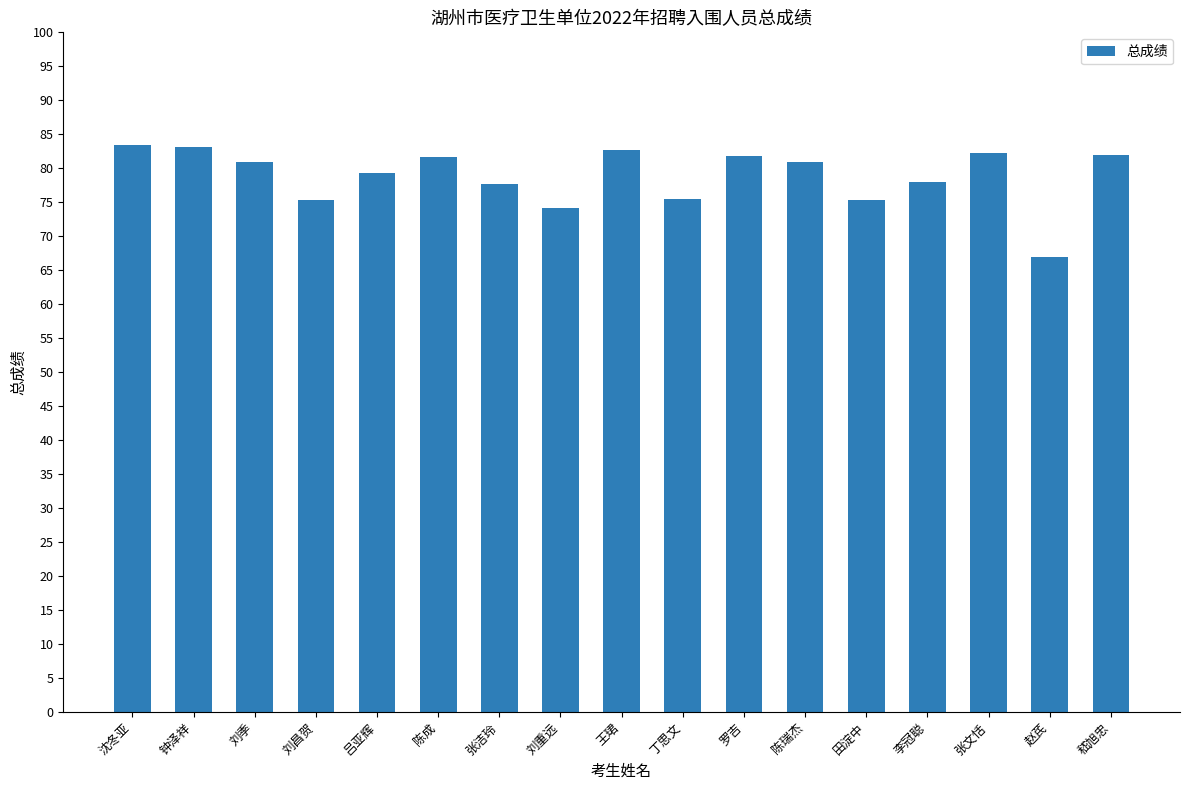

The value at 李冠聪 is 132.6. True or false?

False